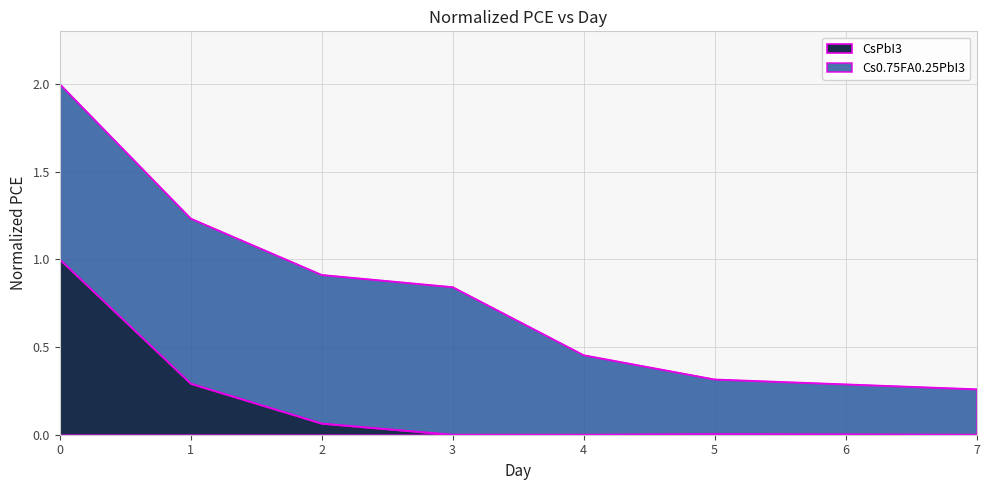

True or false: CsPbI3 has a value of 0.0 at 5.

True